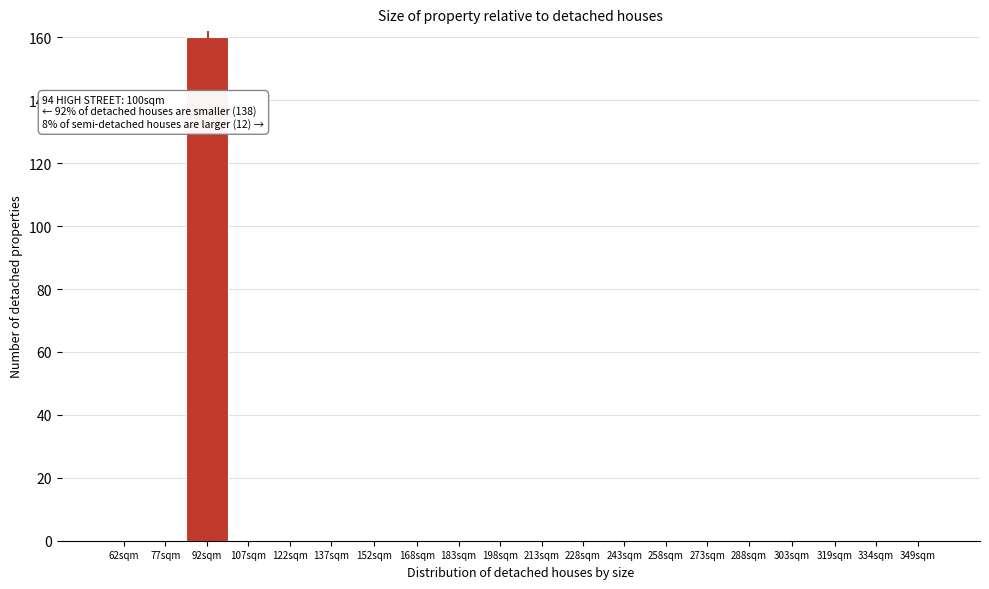

Reading left to right, list all the values displayed in this chart.

62sqm=0	77sqm=0	92sqm=160	107sqm=0	122sqm=0	137sqm=0	152sqm=0	168sqm=0	183sqm=0	198sqm=0	213sqm=0	228sqm=0	243sqm=0	258sqm=0	273sqm=0	288sqm=0	303sqm=0	319sqm=0	334sqm=0	349sqm=0